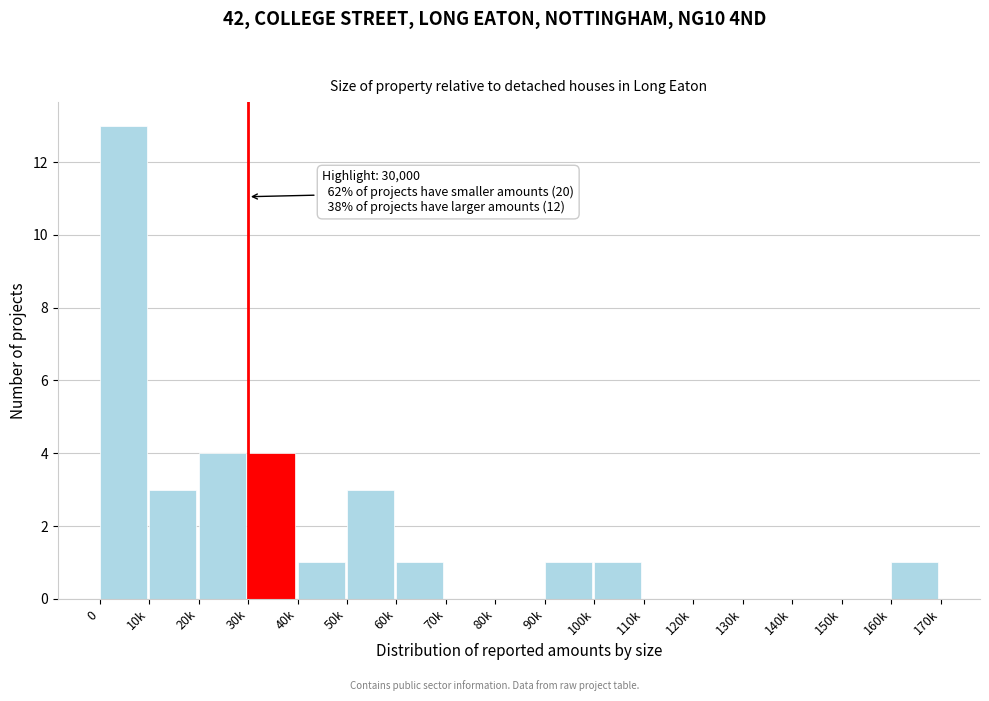

Reading right to left, transcribe all the data shown in this chart.

160k=1	150k=0	140k=0	130k=0	120k=0	110k=0	100k=1	90k=1	80k=0	70k=0	60k=1	50k=3	40k=1	30k=4	20k=4	10k=3	0=13